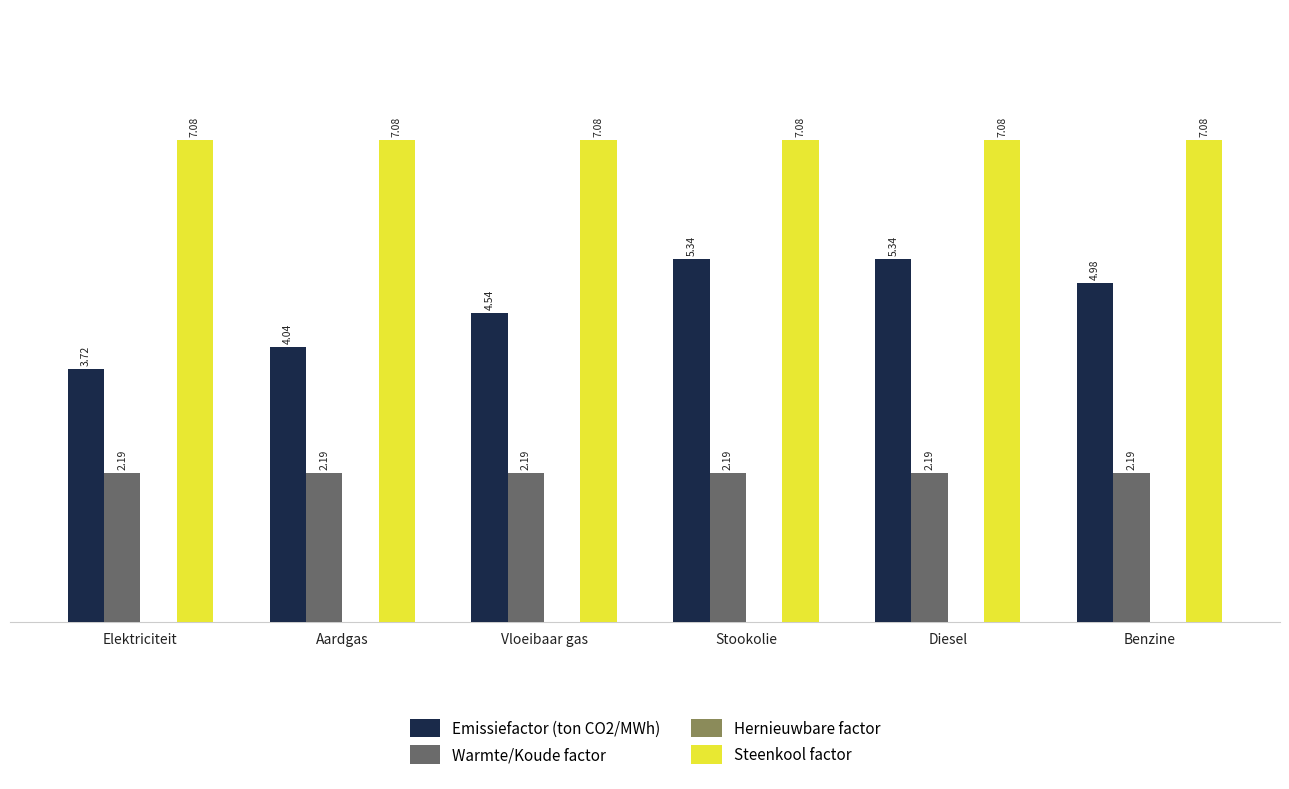

Which series has the largest total across all categories?

Steenkool factor